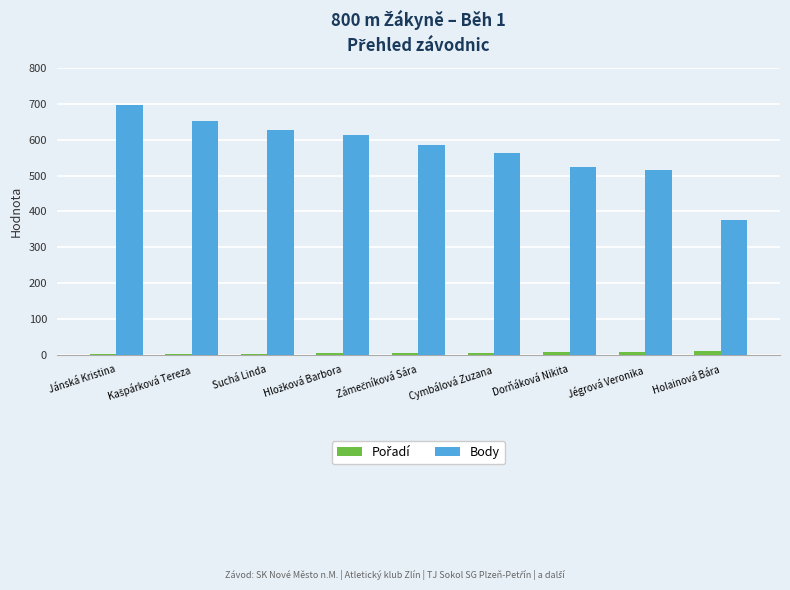

The value of Body at Dorňáková Nikita is 753. True or false?

False